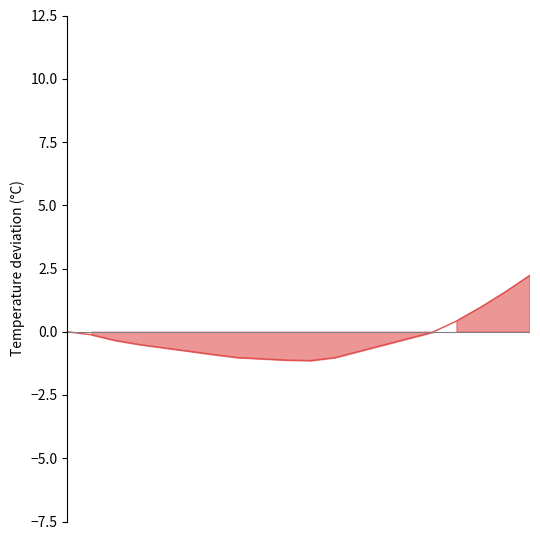

The chart shows a value of -0.0 at 07:30. True or false?

False